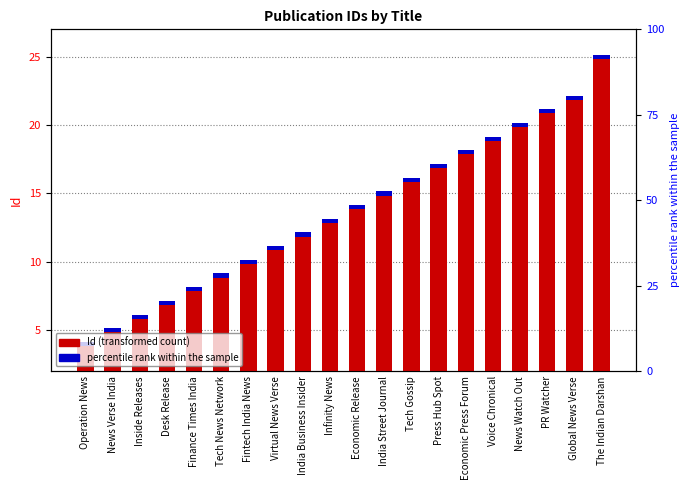

What is the average value of the percentile rank within the sample series?

0.3